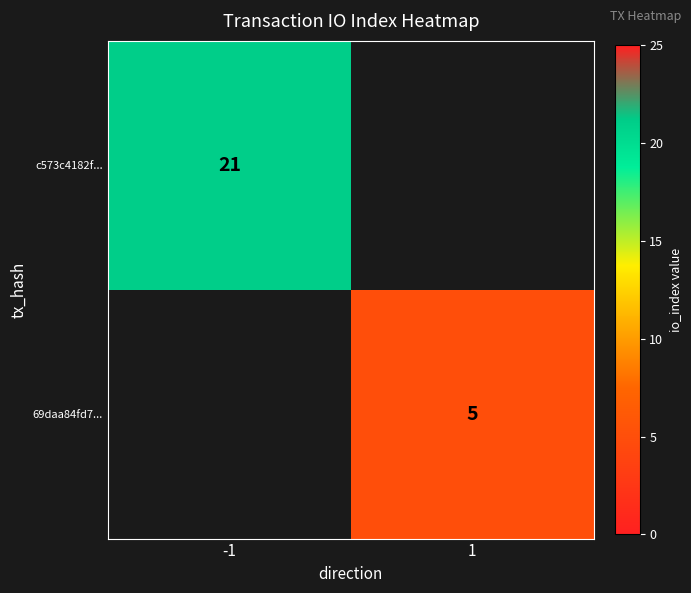

Is it true that c573c4182f... equals 10 at -1?

False